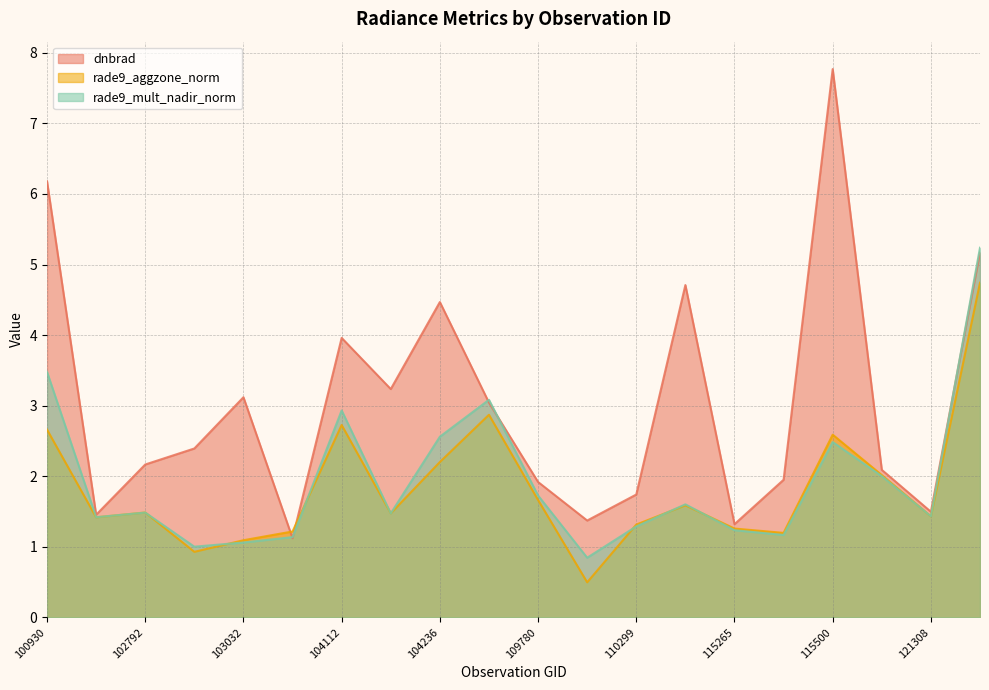

Reading left to right, transcribe all the data shown in this chart.

dnbrad: 6.2	1.5	2.2	2.4	3.1	1.1	4.0	3.2	4.5	3.0	1.9	1.4	1.7	4.7	1.3	2.0	7.8	2.1	1.5	5.2
rade9_aggzone_norm: 2.7	1.4	1.5	0.9	1.1	1.2	2.7	1.5	2.2	2.9	1.7	0.5	1.3	1.6	1.3	1.2	2.6	2.0	1.4	4.7
rade9_mult_nadir_norm: 3.5	1.4	1.5	1.0	1.1	1.1	2.9	1.5	2.6	3.1	1.7	0.8	1.3	1.6	1.2	1.2	2.5	2.0	1.4	5.2